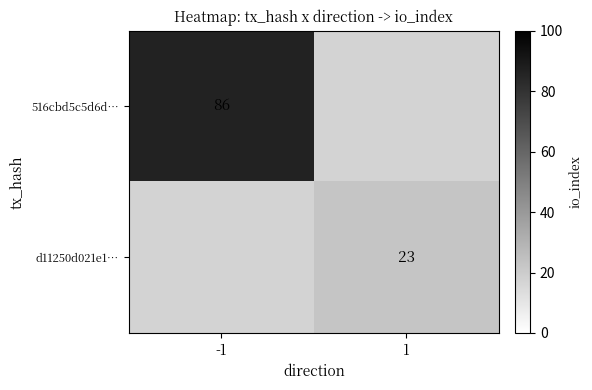

The value of d11250d021e1… at 1 is 23. True or false?

True